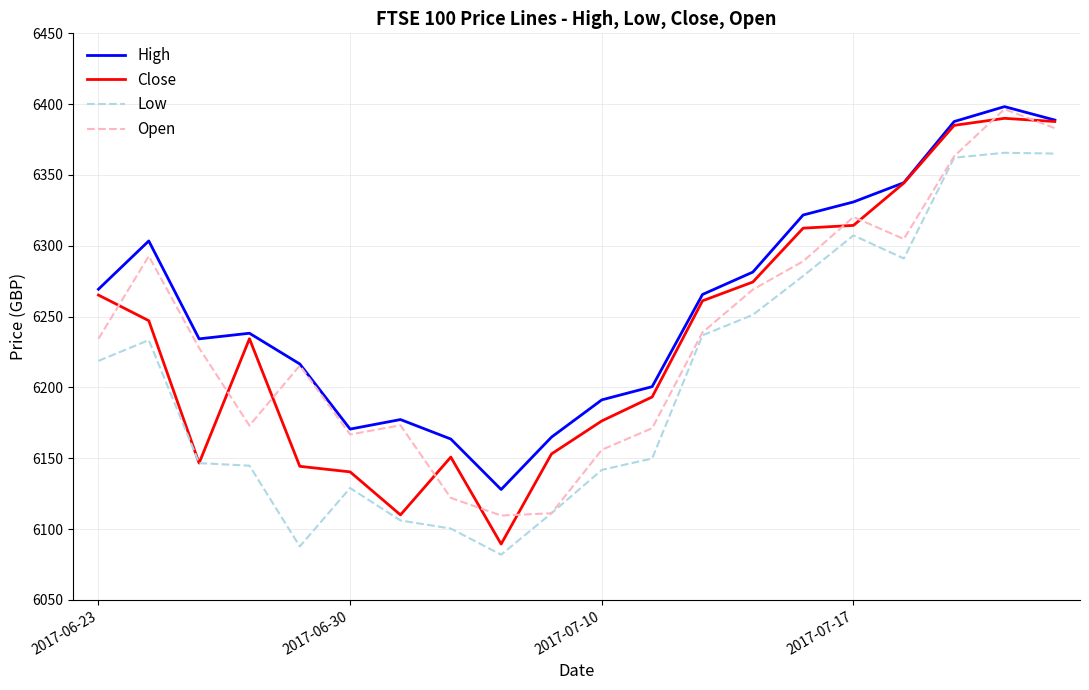

What is the maximum value for High?

6398.3